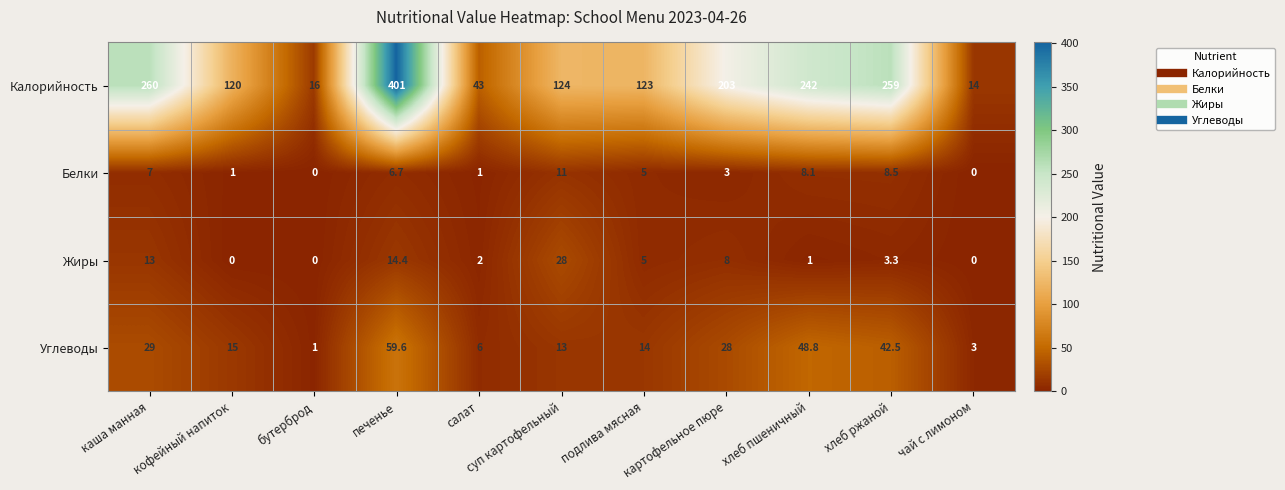

How many distinct data groups are displayed?

4